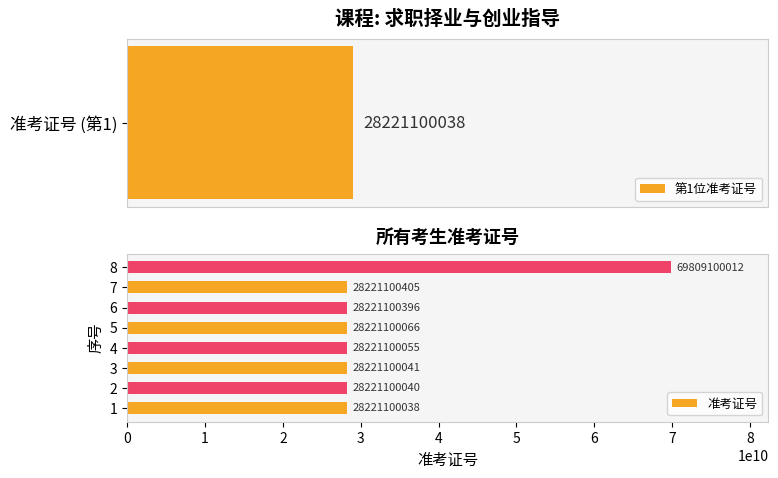

List the labels in order of 准考证号 value, smallest first.

1, 2, 3, 4, 5, 6, 7, 8